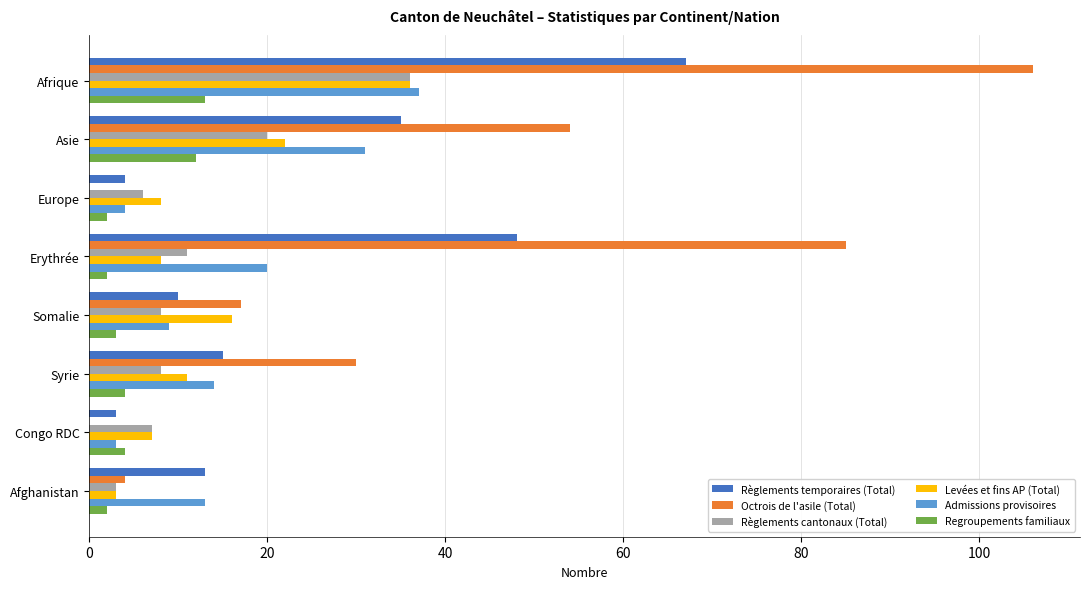

How many distinct data groups are displayed?

6